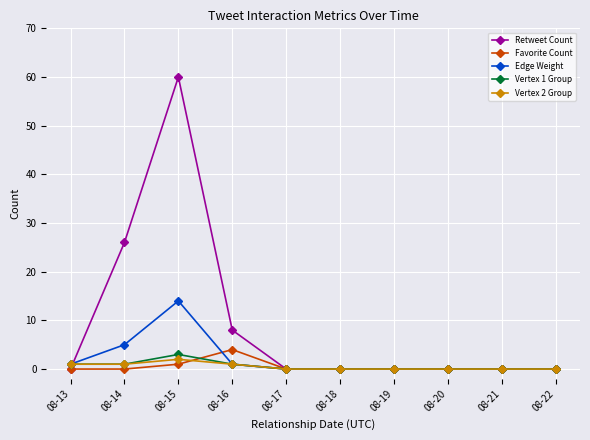

How many lines are shown in the chart?

5